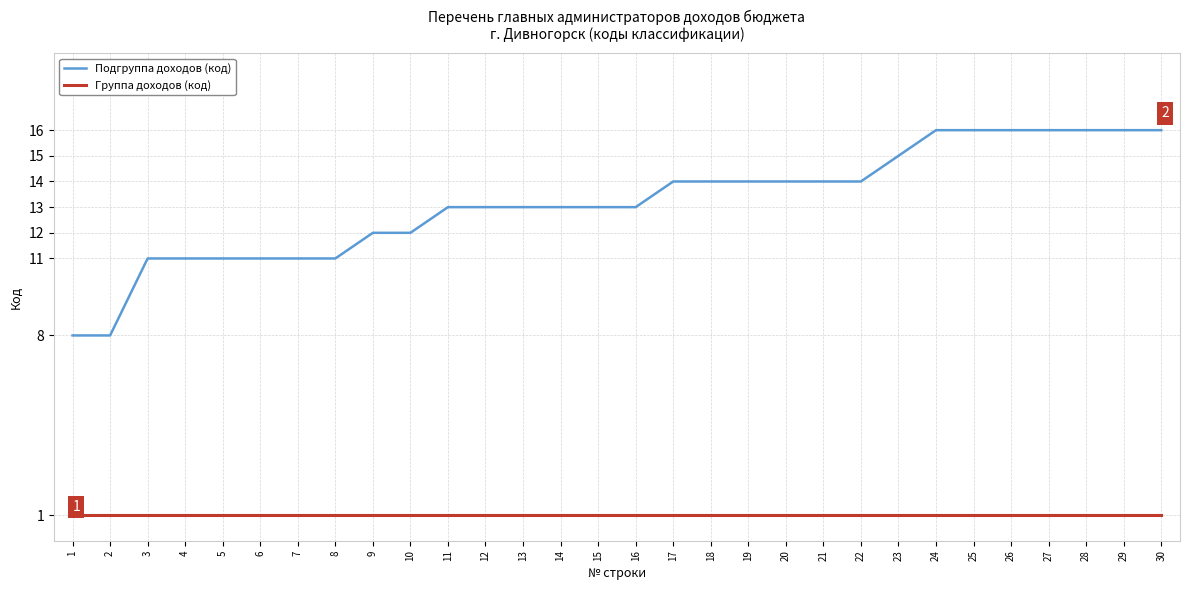

What is the difference between the maximum and minimum values in the Подгруппа доходов (код) series?

8